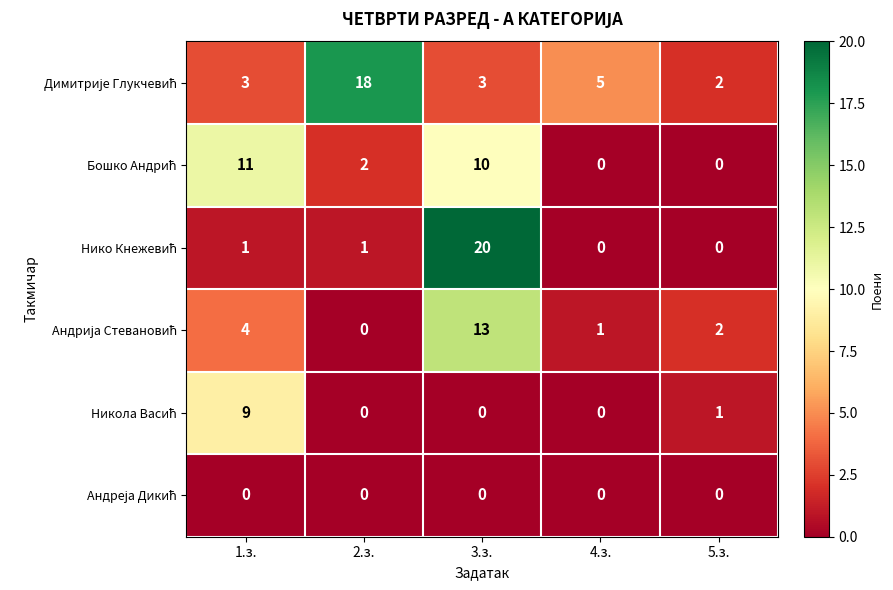

What is the total value across all series at 2.з.?

21